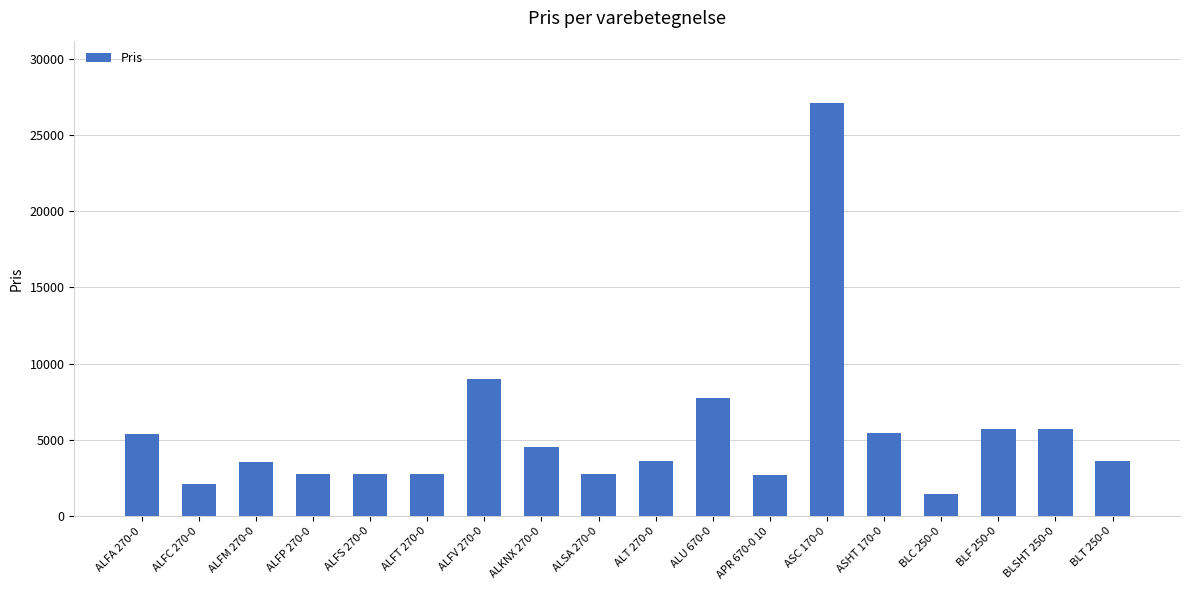

Is it true that the value at ASHT 170-0 is 5461?

True